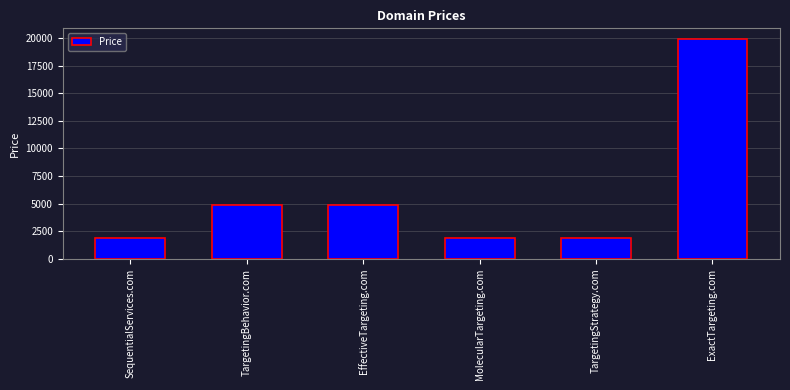

What is the sum of all values?

35328